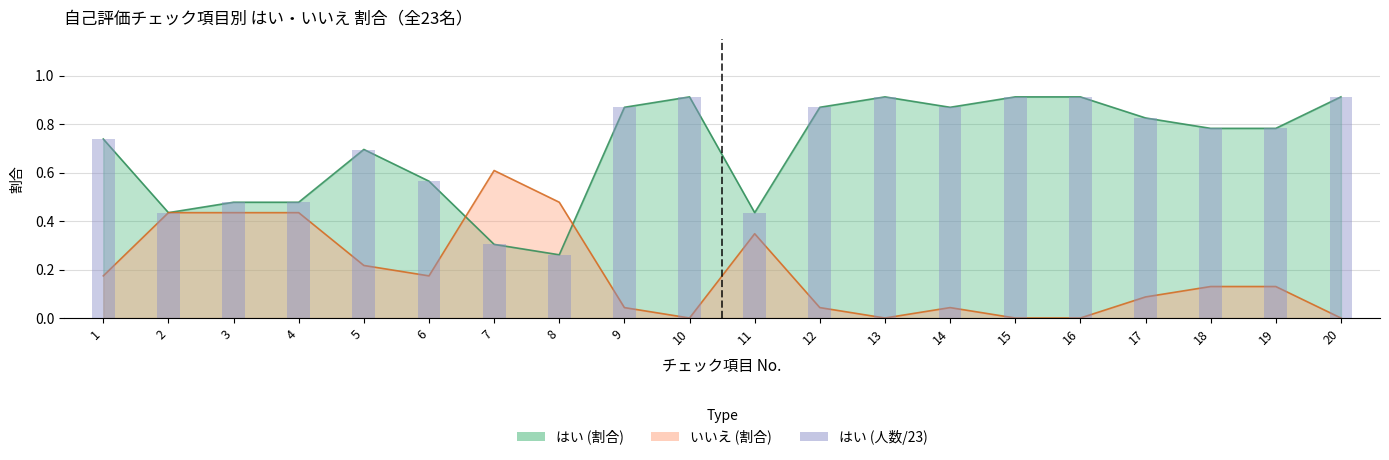

Reading left to right, extract all data points from this chart.

0.7	0.4	0.5	0.5	0.7	0.6	0.3	0.3	0.9	0.9	0.4	0.9	0.9	0.9	0.9	0.9	0.8	0.8	0.8	0.9